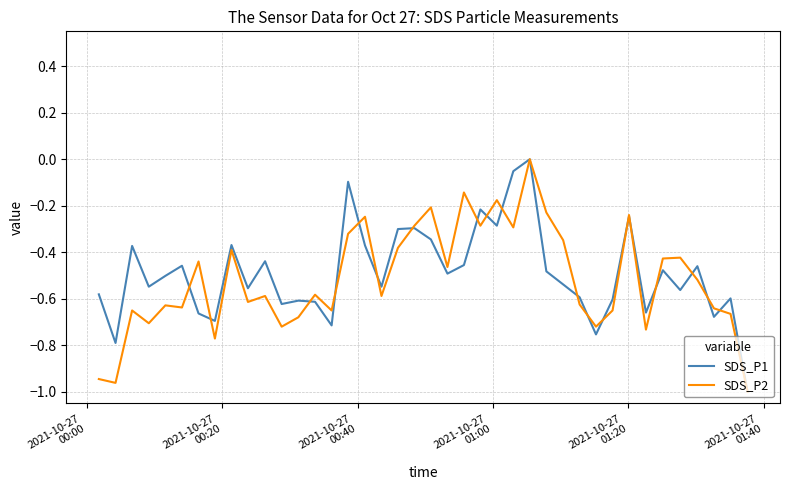

Which series has the largest range (max minus min)?

SDS_P1